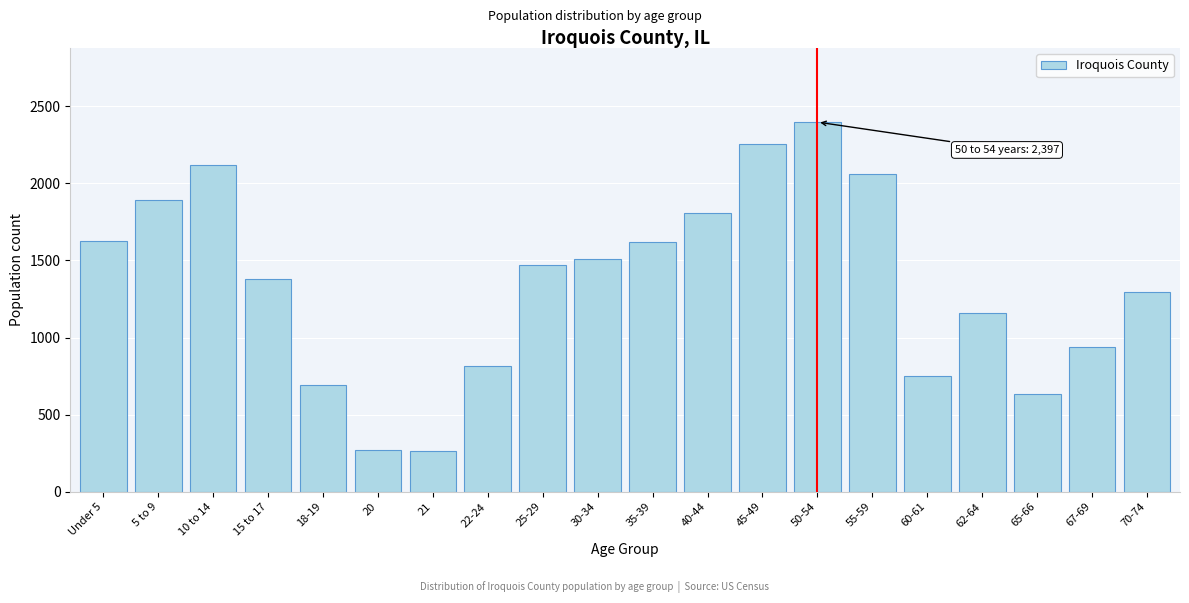

What is the value of the 3rd bar from the left?

2121